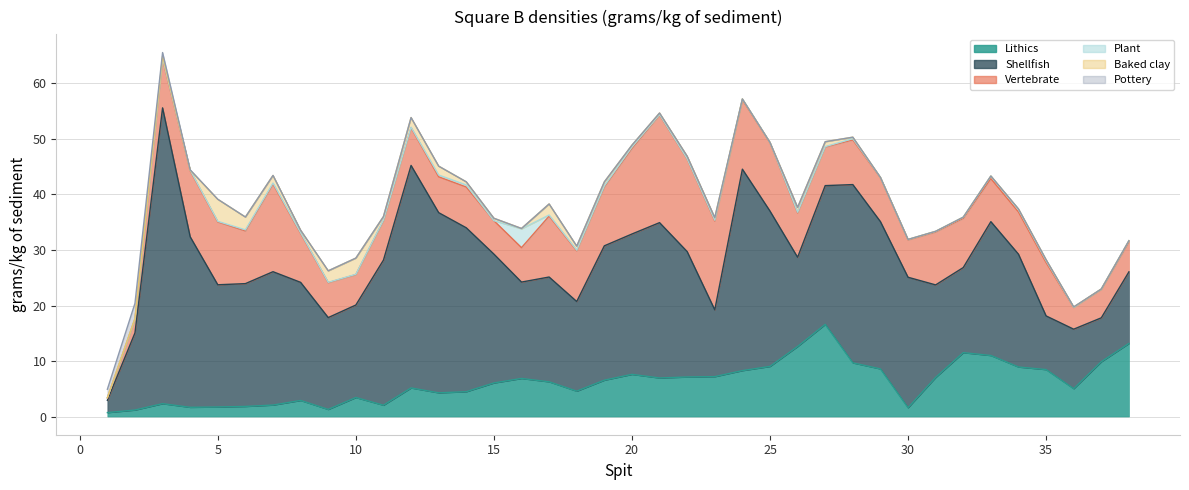

At which label does Vertebrate reach its peak?

21